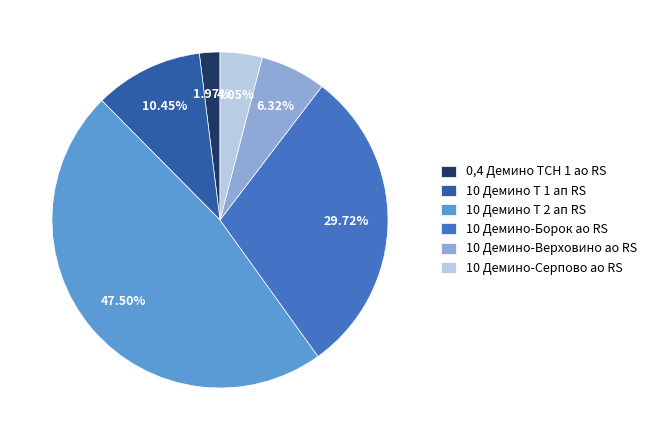

What percentage is the 10 Демино-Верховино ао RS slice, to the nearest percent?

6%